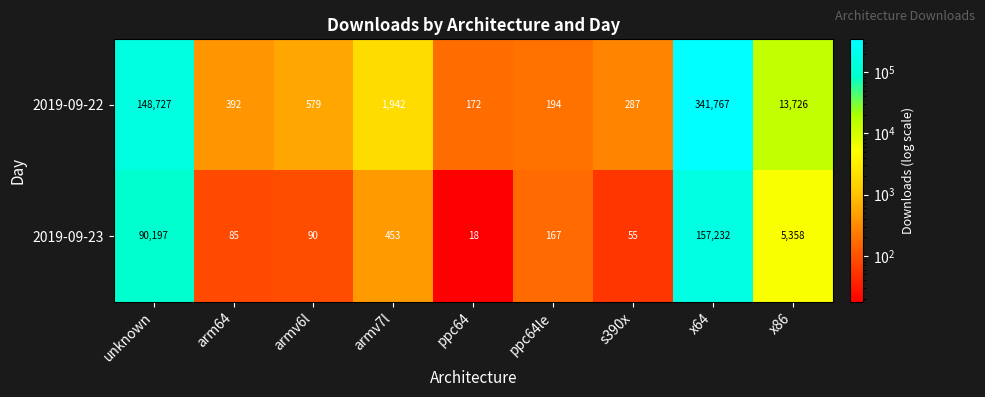

Which series has the largest range (max minus min)?

2019-09-22